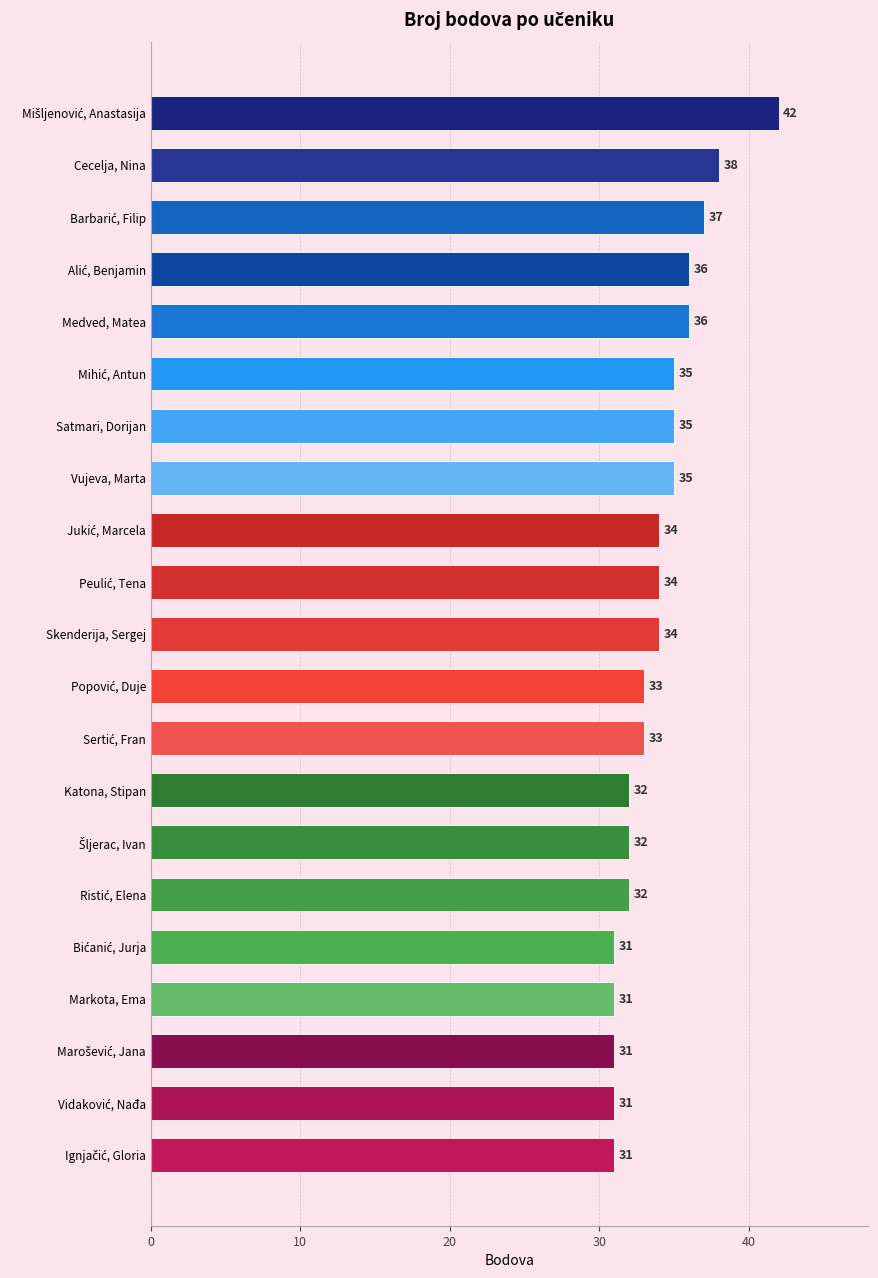

The chart shows a value of 21 at Skenderija, Sergej. True or false?

False